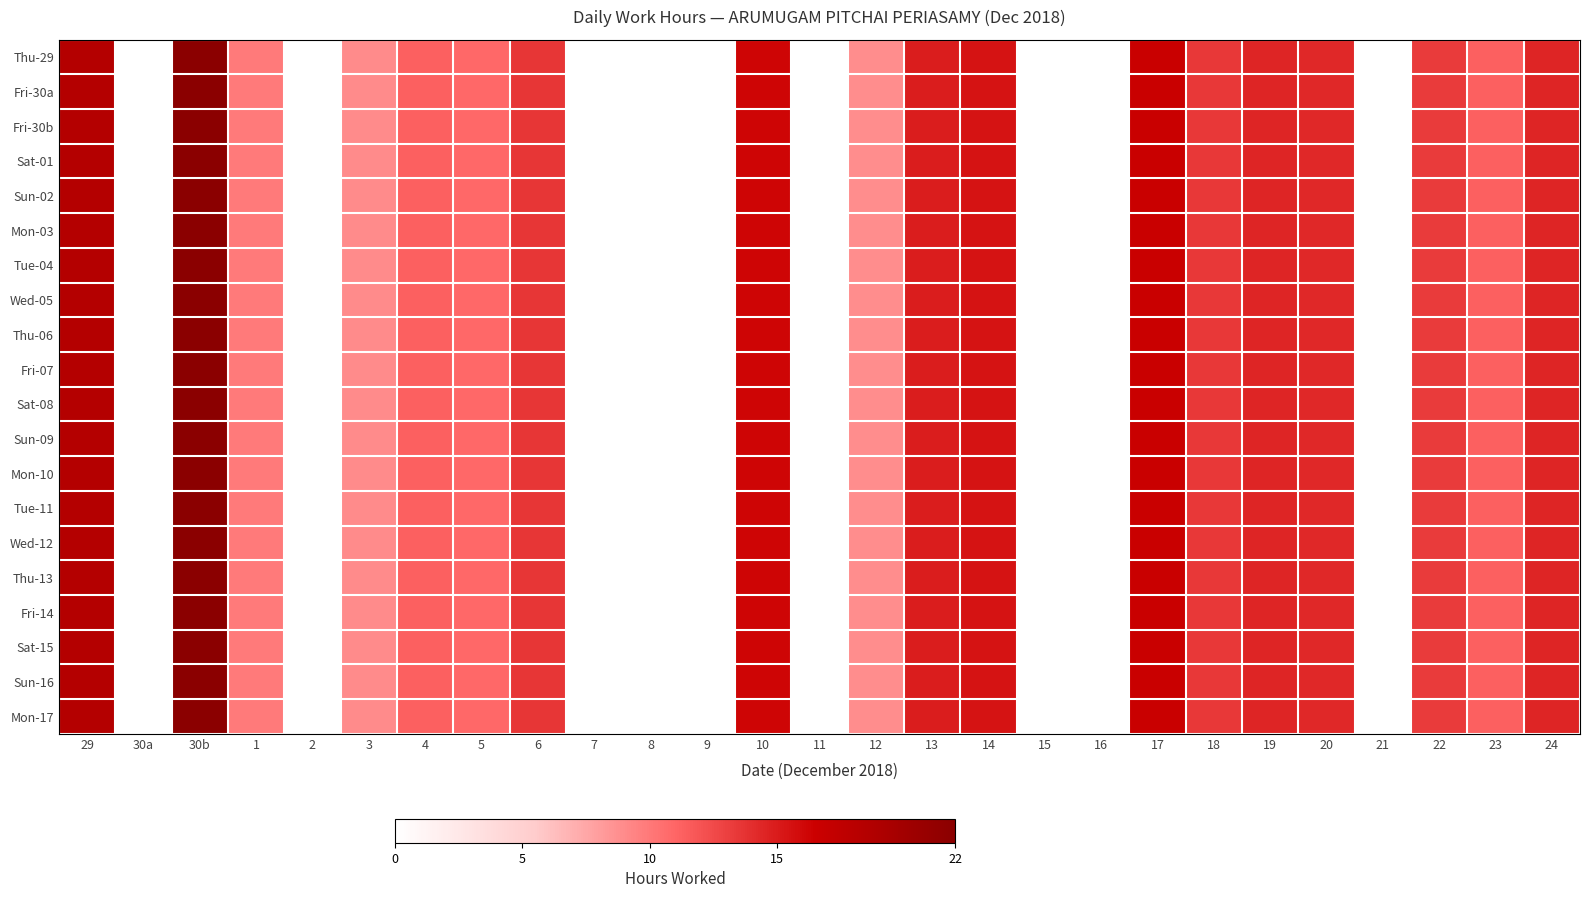

Which series has the largest range (max minus min)?

Thu-29